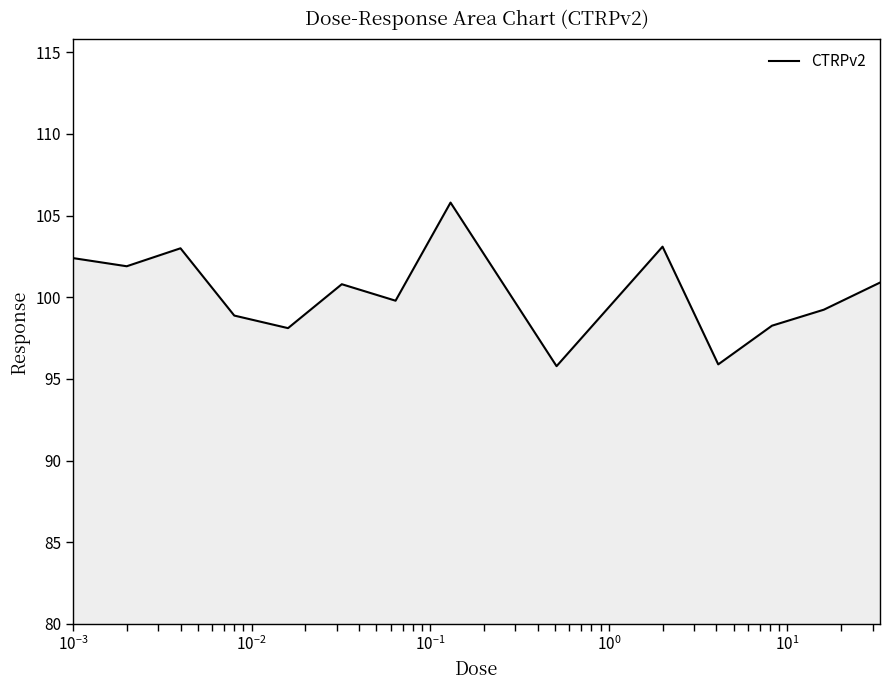

How many values exceed 100?

7